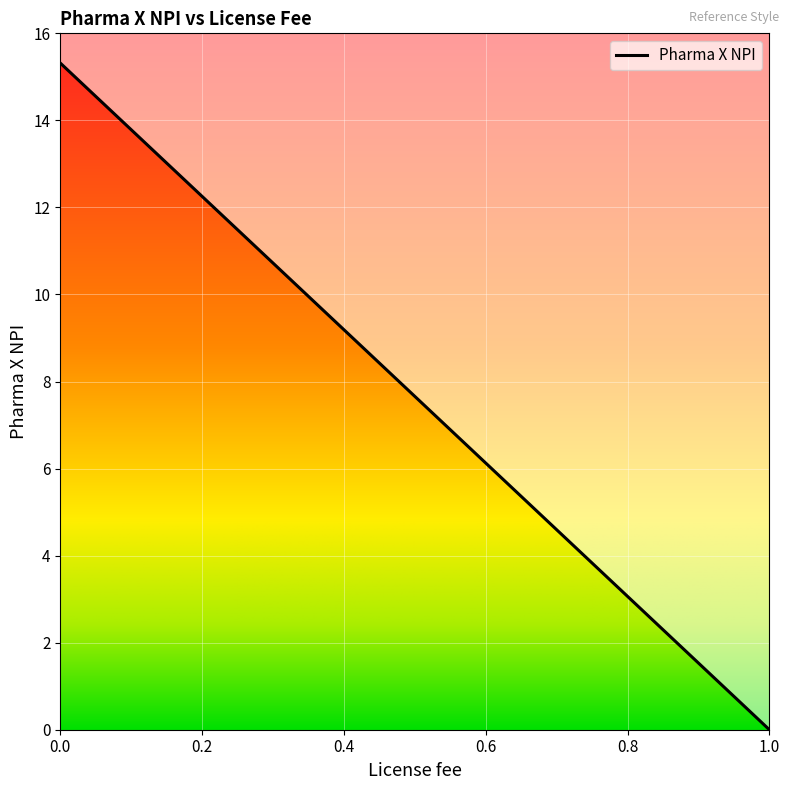

What is the change in value from 0.0 to 0.8?

-12.3